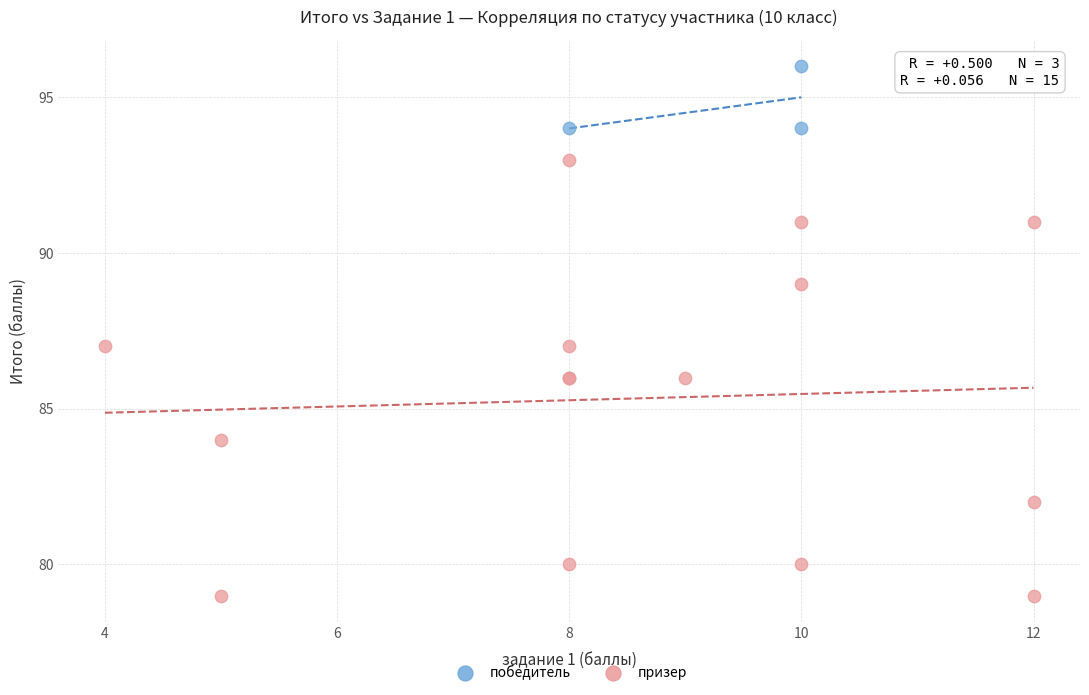

Which series has the widest spread of Y values?

призер